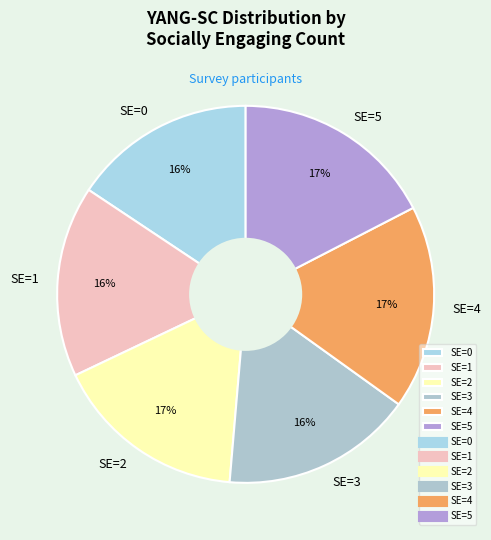

To the nearest percent, what percentage of the pie is SE=2?

17%